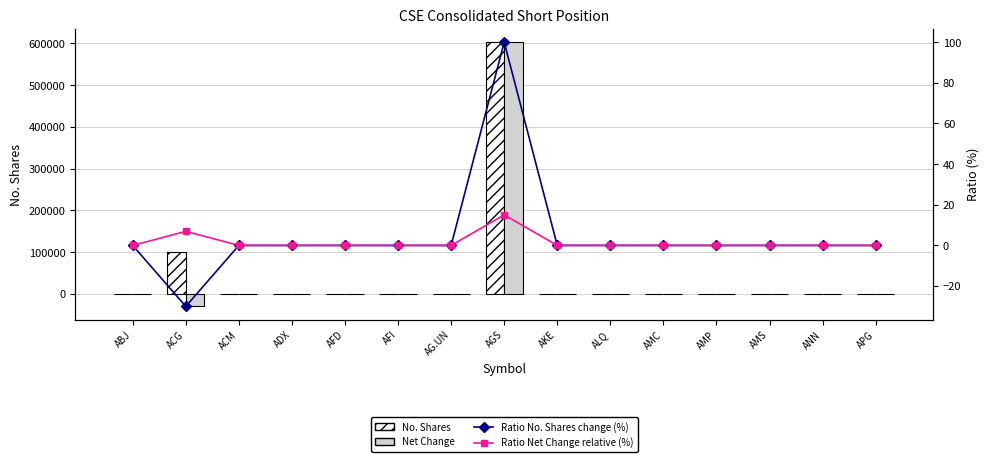

How many data points in Ratio Net Change relative (%) are above 0?

2